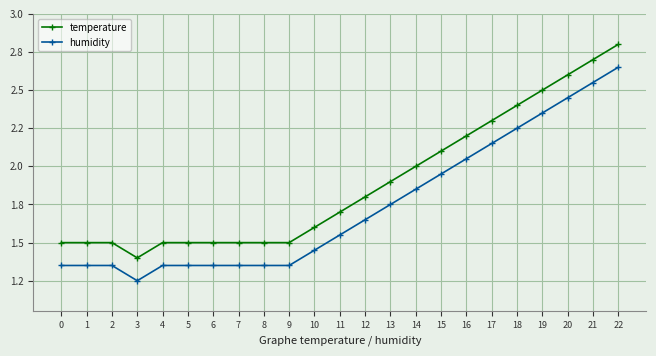

What is the minimum value shown in the chart?

1.2